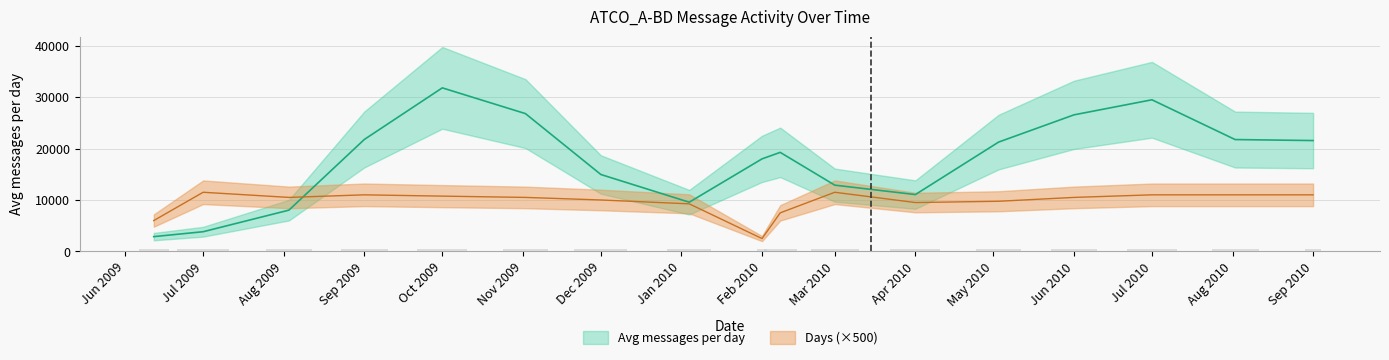

Count the number of data series in this chart.

2